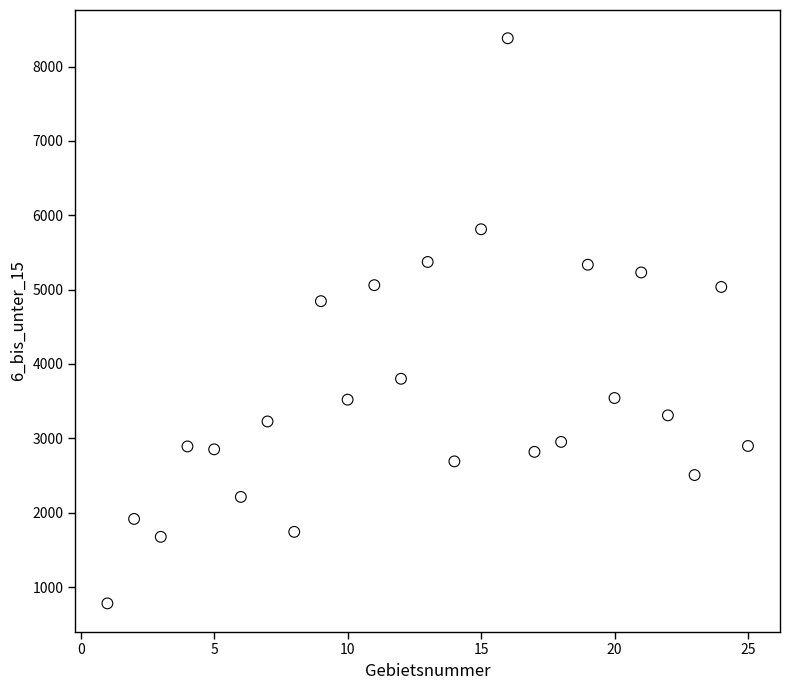

What is the range of X values (max minus min)?

24